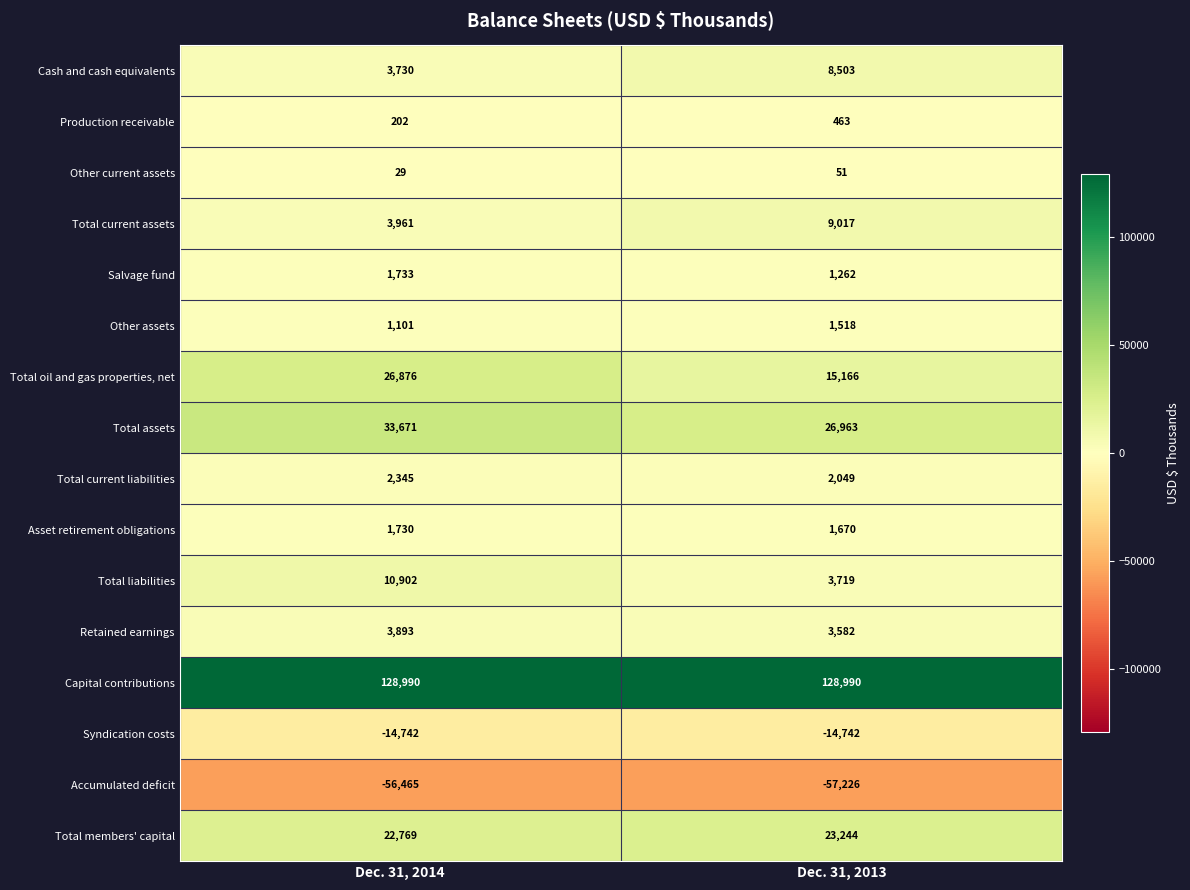

Where is Cash and cash equivalents nearest to the value 6116?

Dec. 31, 2014